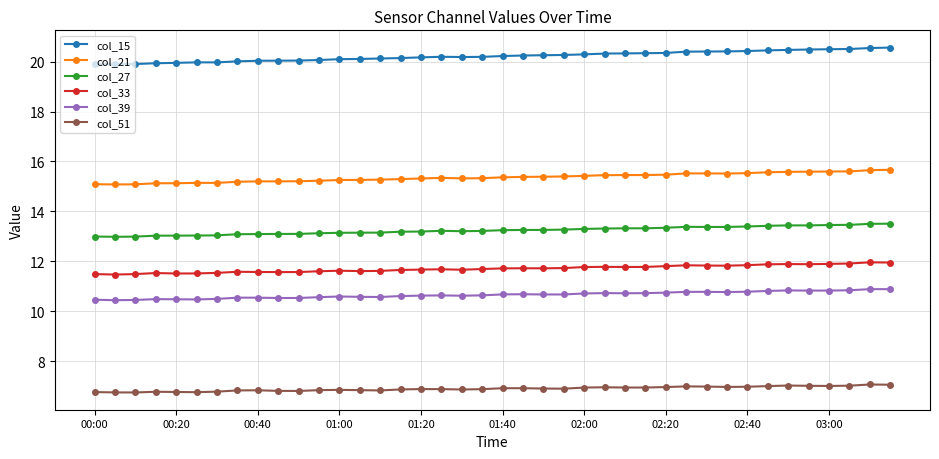

In col_15, how many points are higher than both neighbors (excluding endpoints)?

2